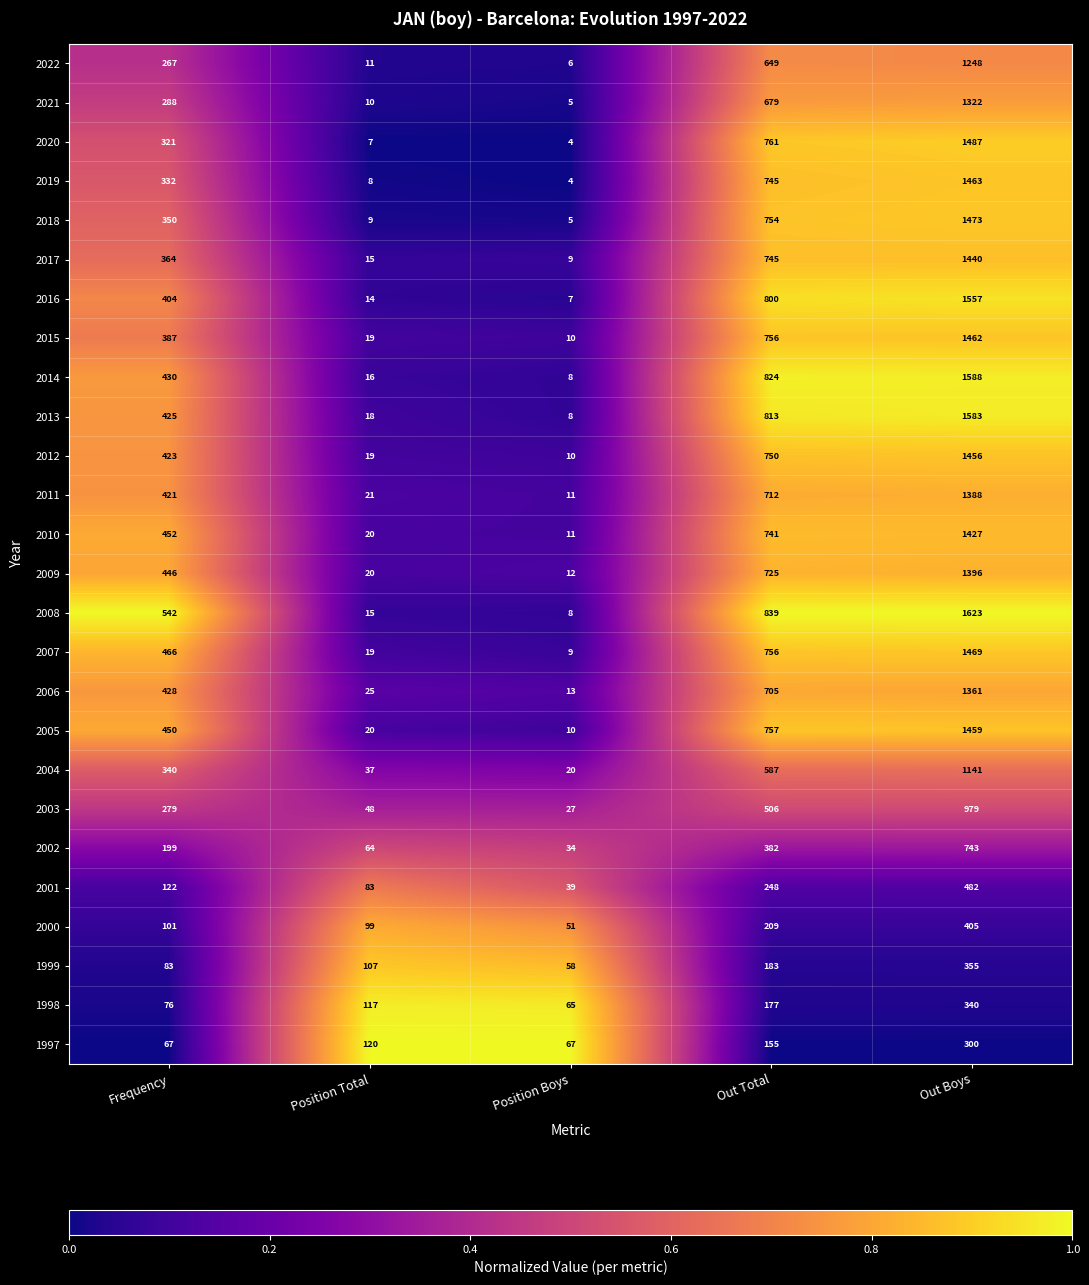

Which category has the lowest value across all series?

Position Boys